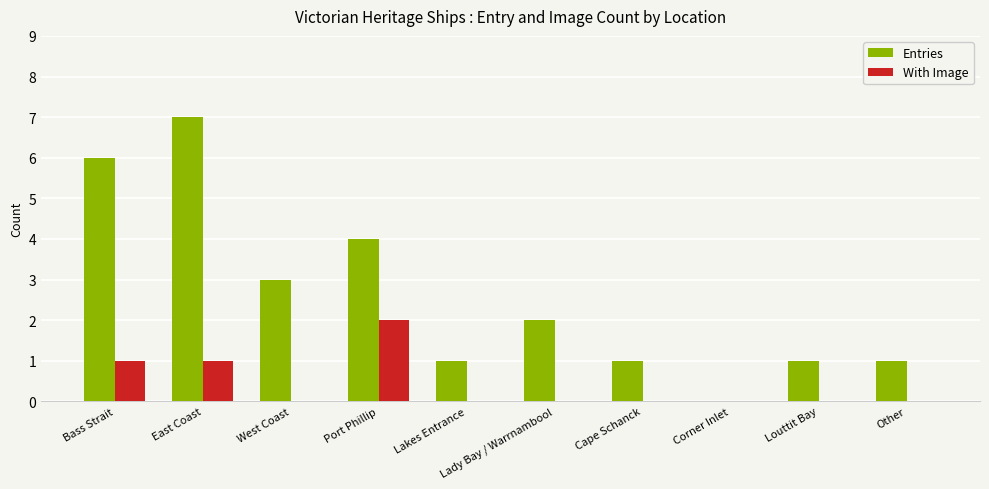

Are the bars grouped side by side (vs. stacked)?

Yes